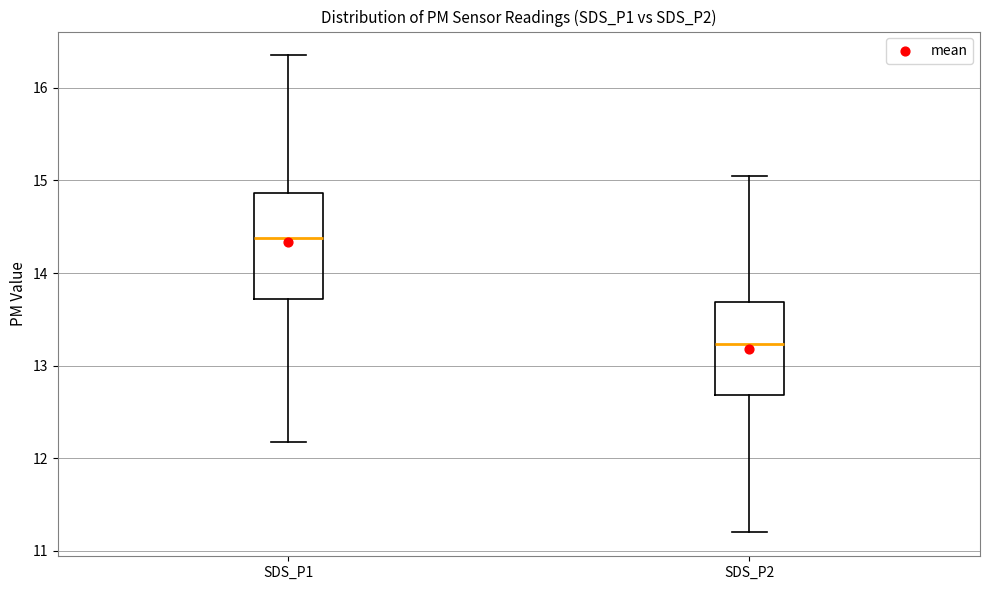

Where is the lower edge of the box for SDS_P1 on the y-axis? The values are not printed on the chart, so give them approximately, as read against the axis.

13.7